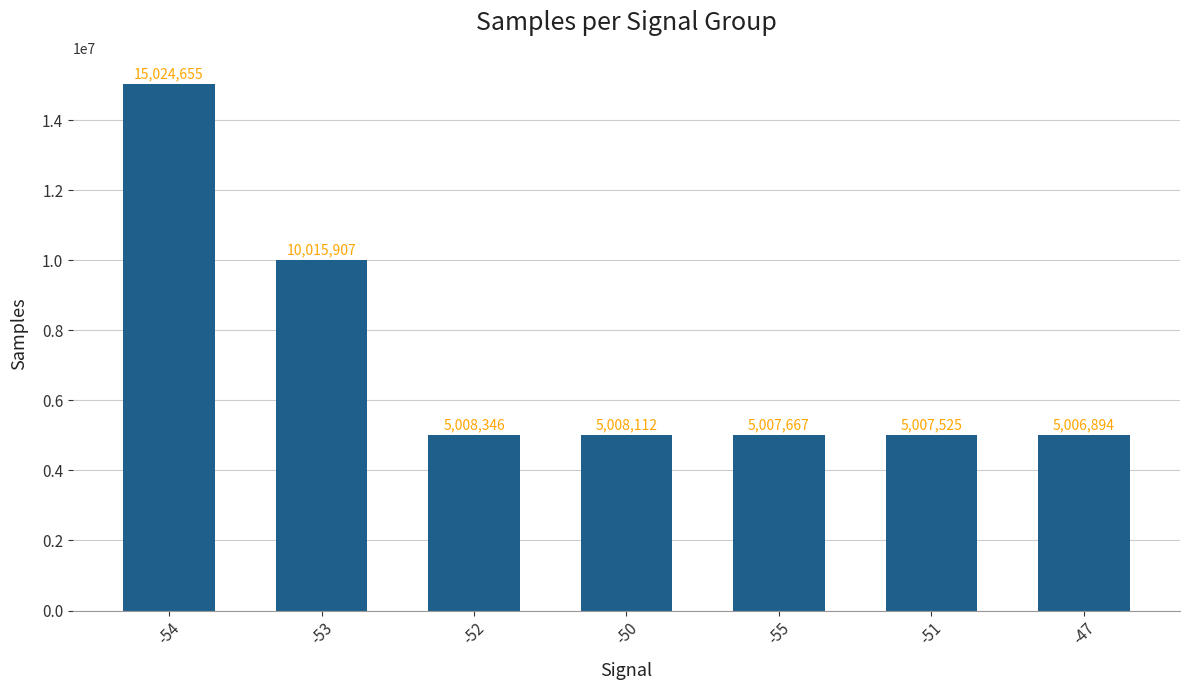

What is the difference between the second highest and second lowest values?

5008382